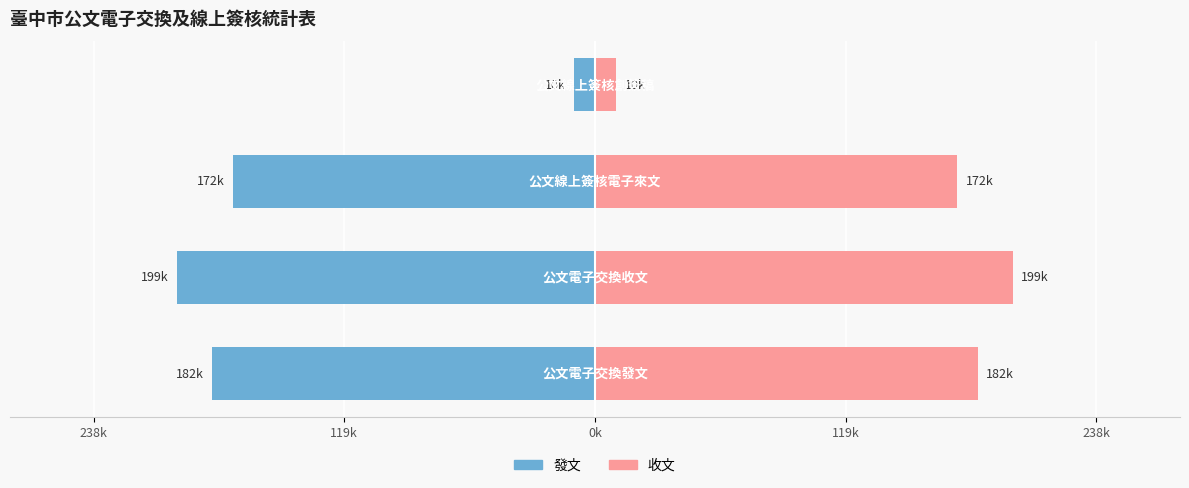

How many bars are there in total?

8